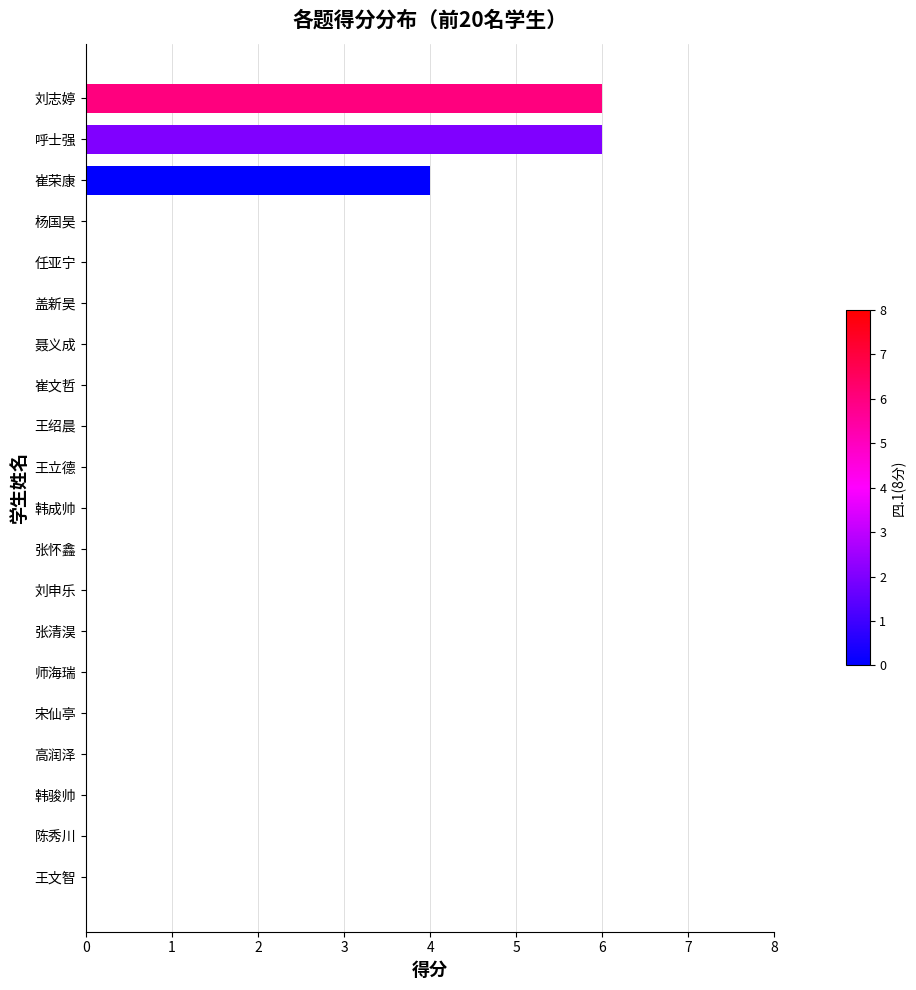

What is the change in value from 任亚宁 to 呼士强?

+6